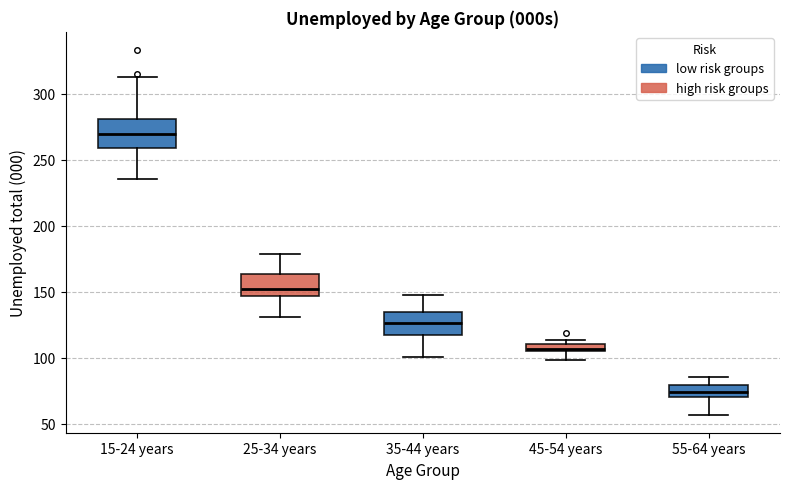

Which box's median line is the lowest?

55-64 years